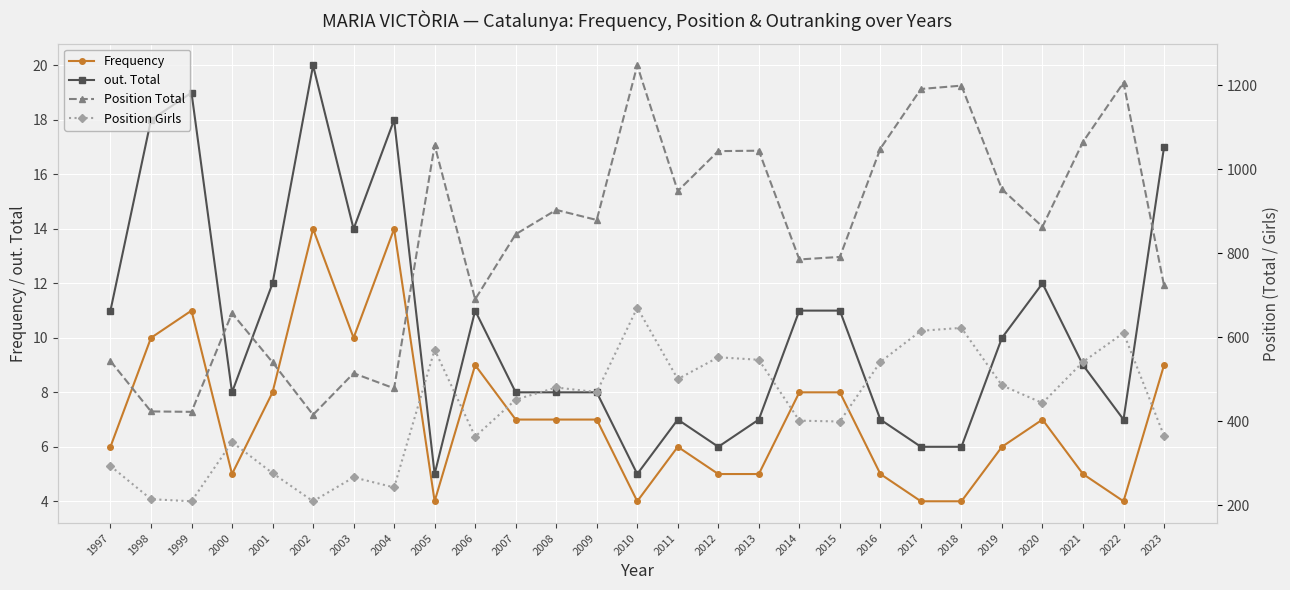

Reading right to left, list all the values displayed in this chart.

Frequency: 9	4	5	7	6	4	4	5	8	8	5	5	6	4	7	7	7	9	4	14	10	14	8	5	11	10	6
out. Total: 17	7	9	12	10	6	6	7	11	11	7	6	7	5	8	8	8	11	5	18	14	20	12	8	19	18	11
Position Total: 723	1206	1065	863	952	1199	1191	1049	791	785	1044	1043	948	1247	879	903	845	690	1057	478	514	415	540	657	422	423	543
Position Girls: 365	610	541	443	485	622	615	541	399	401	546	552	500	670	469	480	451	363	570	242	266	209	276	350	209	214	293